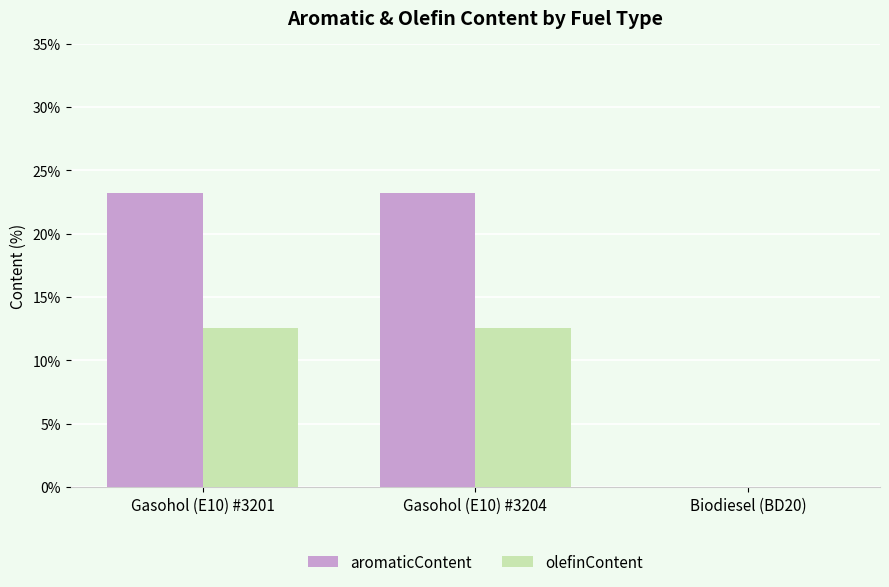

Where is olefinContent nearest to the value 6?

Biodiesel (BD20)